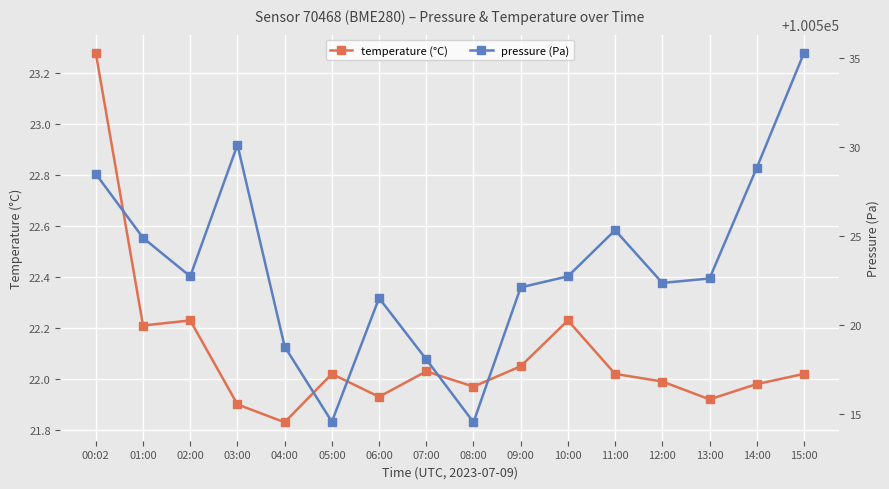

List the series in order of their peak value, highest first.

pressure (Pa), temperature (°C)